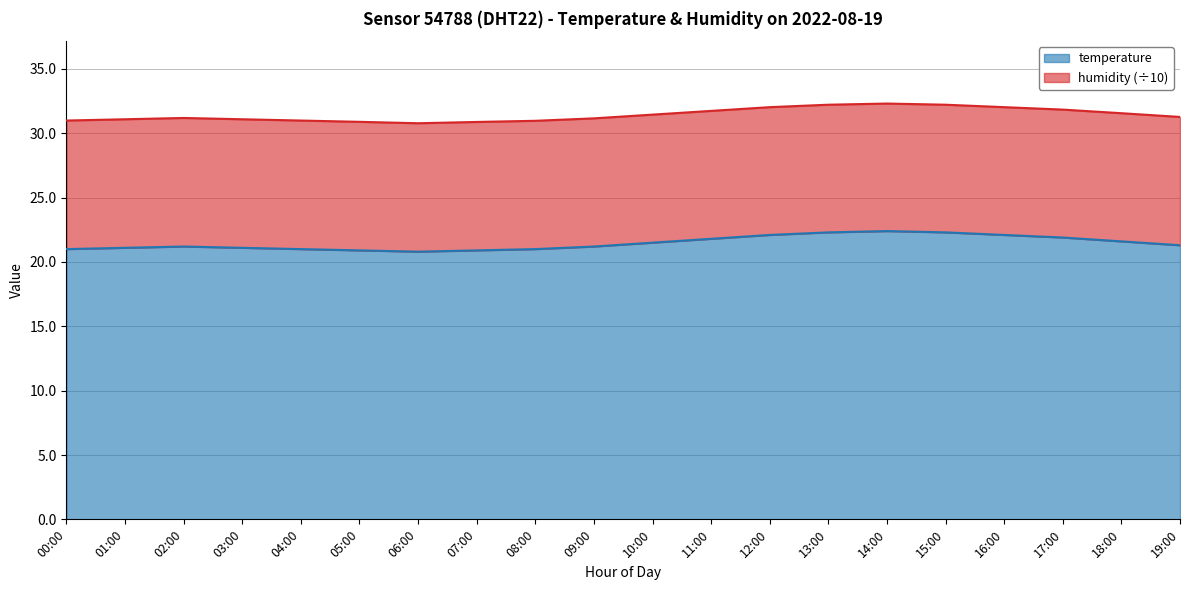

Count the number of categories in the chart.

20